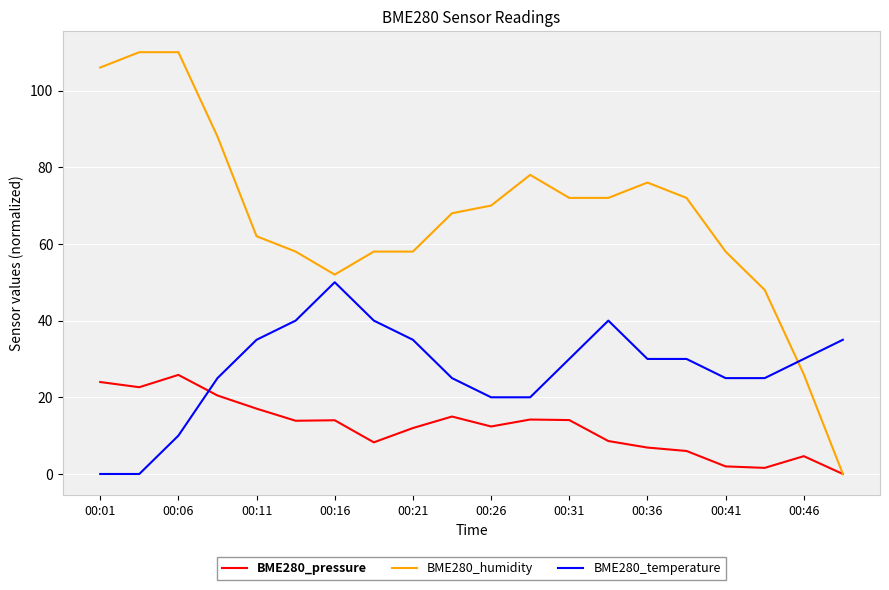

How many lines are shown in the chart?

3